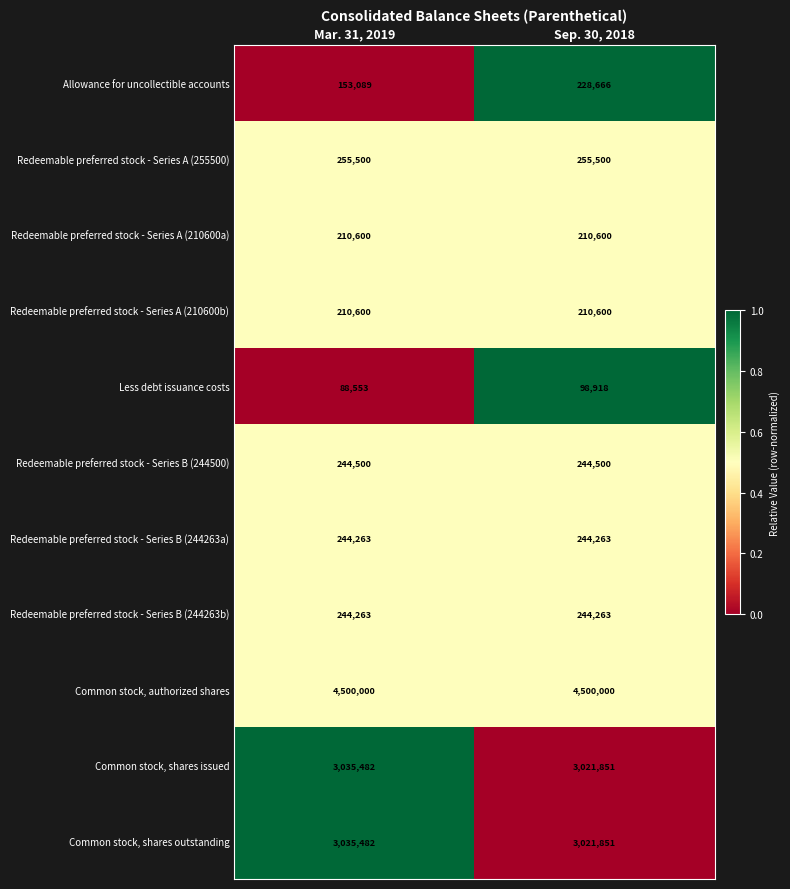

The value of Redeemable preferred stock - Series A (255500) at Sep. 30, 2018 is 347589. True or false?

False